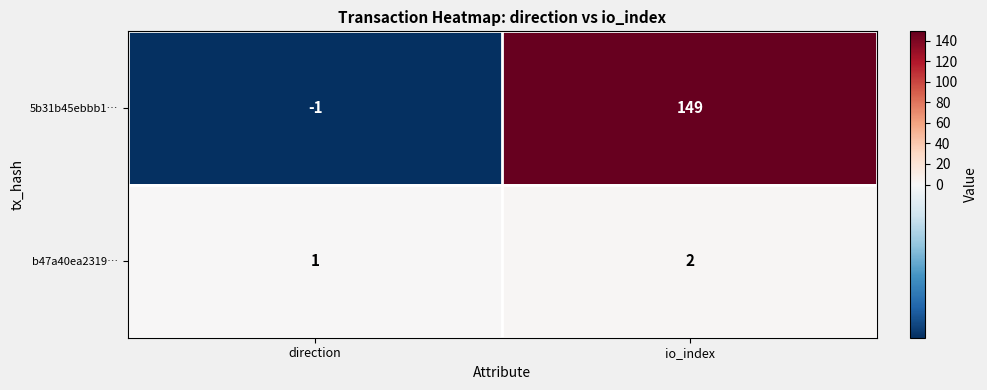

Which category has the highest value across all series?

io_index